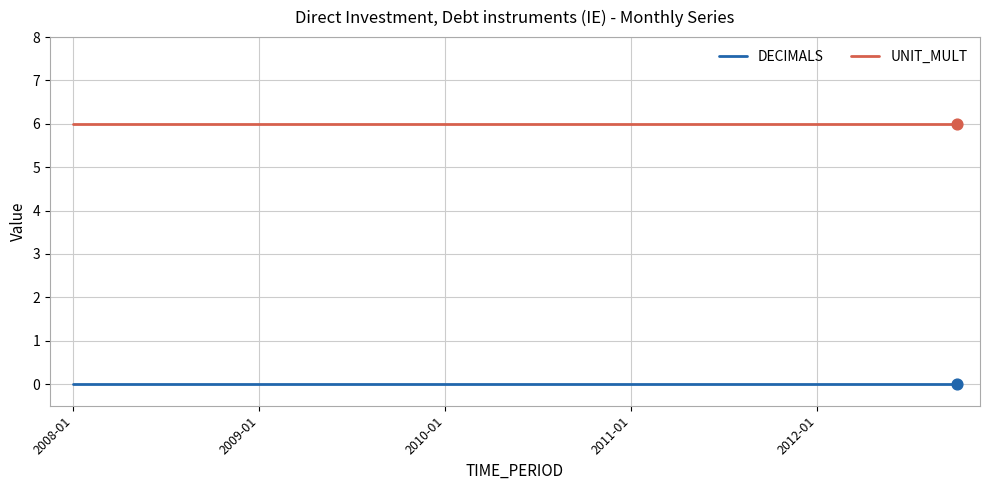

True or false: DECIMALS and UNIT_MULT cross at least once.

False